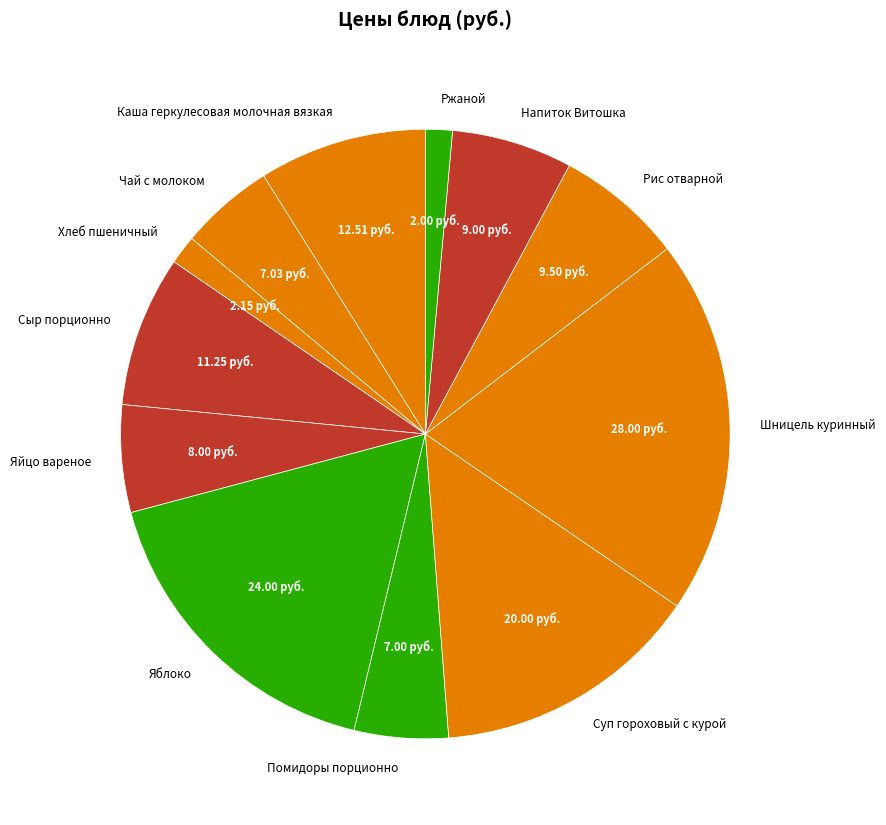

Which slice is the largest?

Шницель куринный